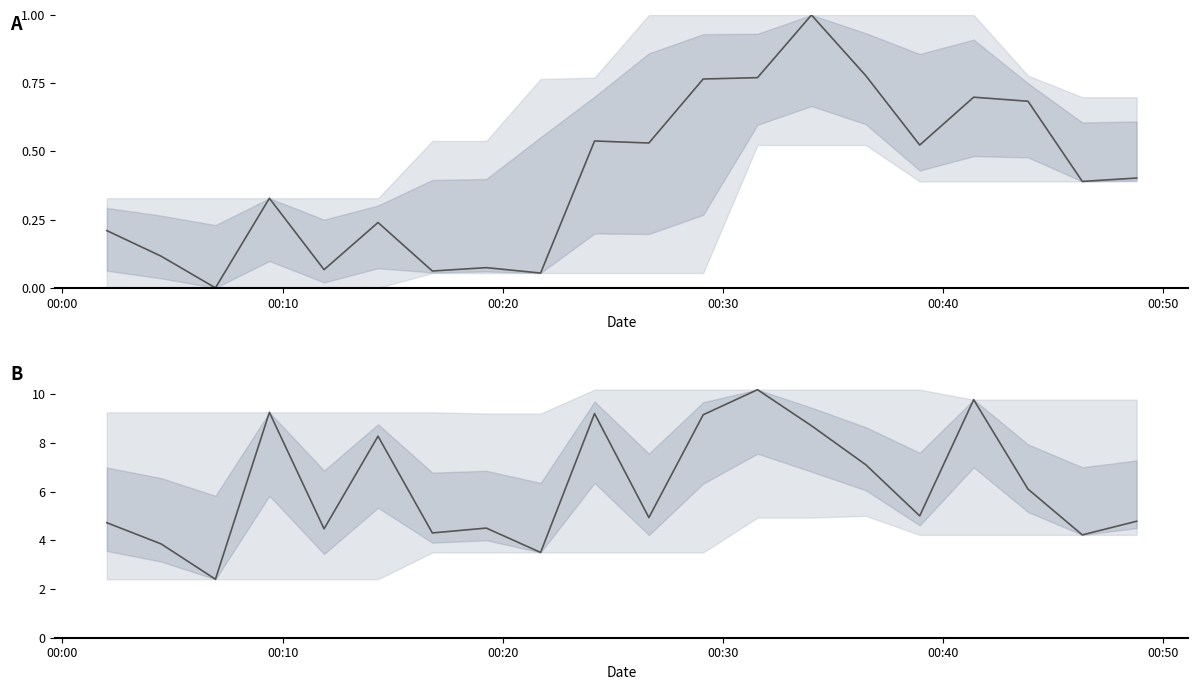

True or false: P2 (normalised) and P1 intersect in this chart.

False